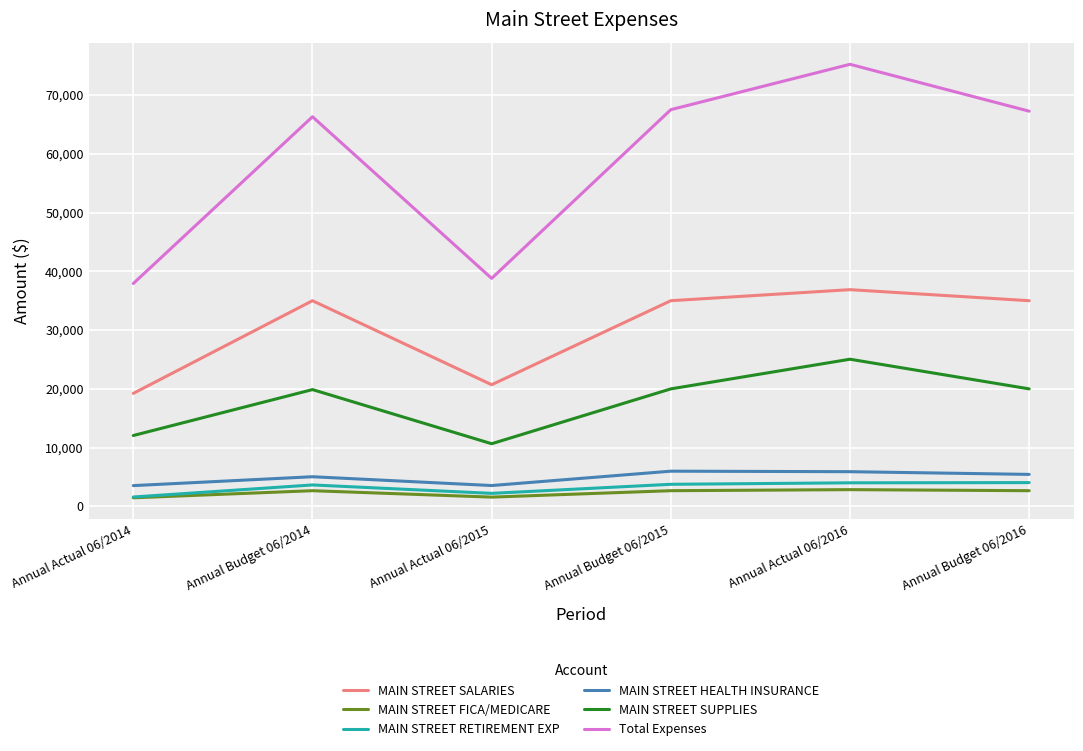

Which series has the largest total across all categories?

Total Expenses